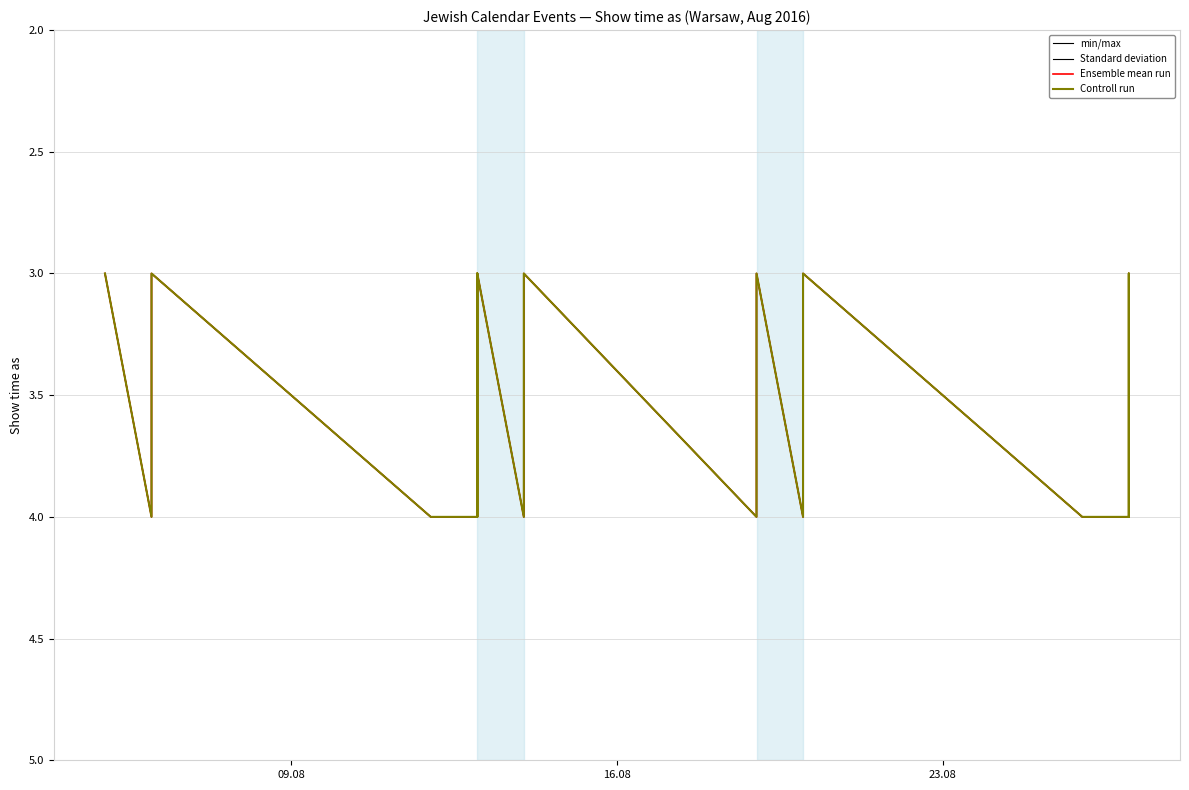

In min/max, how many points are lower than both neighbors (excluding endpoints)?

4